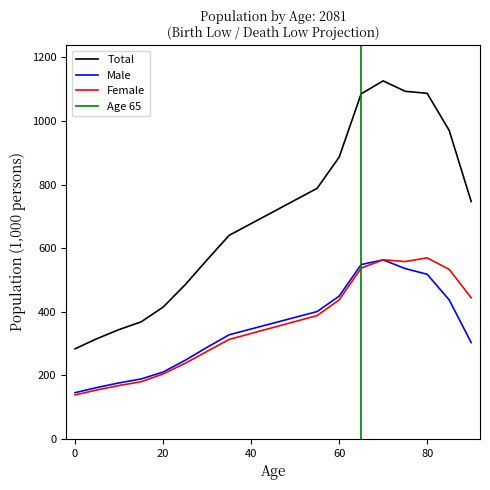

Is the value of Total at 0 greater than the value of Male at 65?

No